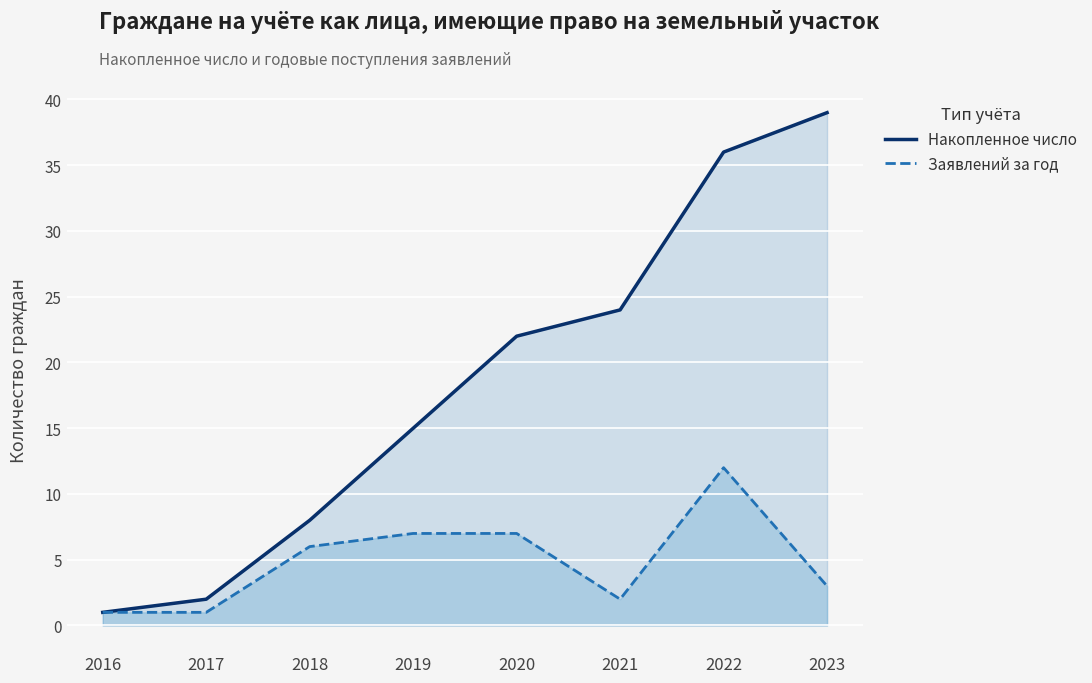

How many values in the Накопленное число series exceed 22?

3